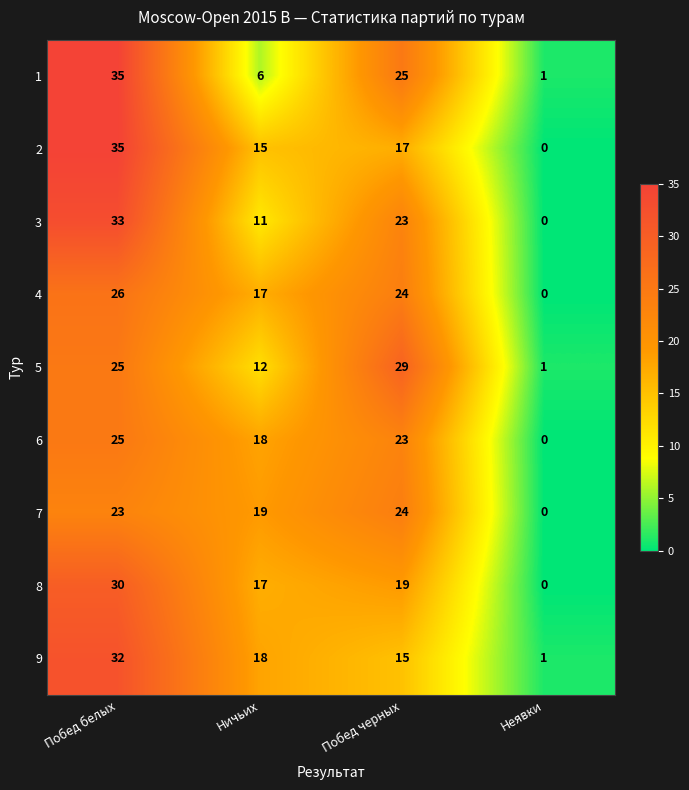

At which category is the sum across all series the highest?

Побед белых